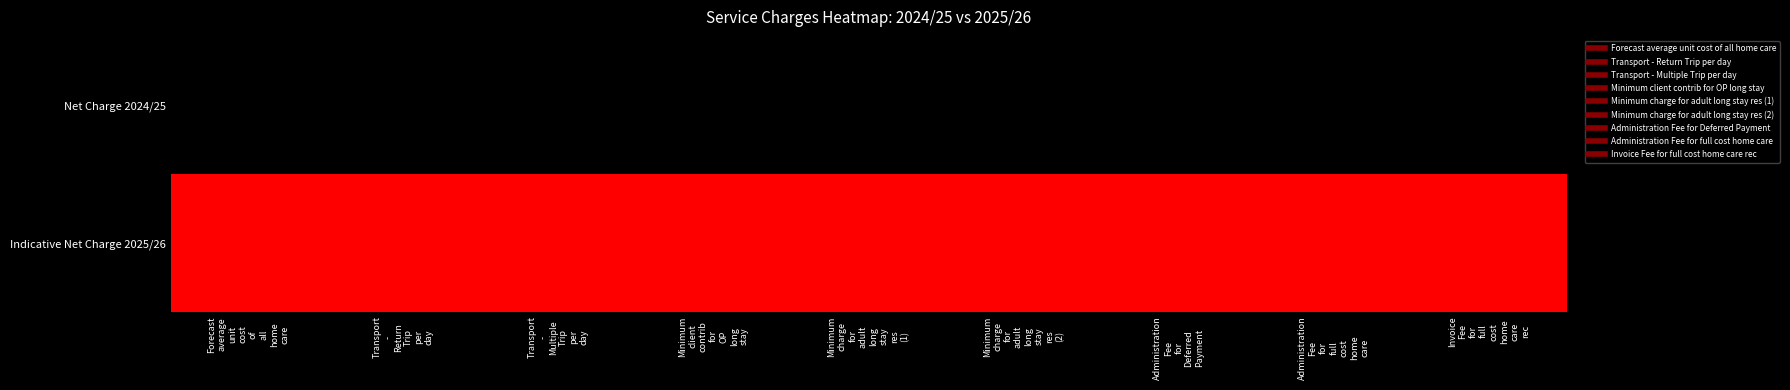

List the series in order of their overall mean, highest first.

Indicative Net Charge 2025/26, Net Charge 2024/25